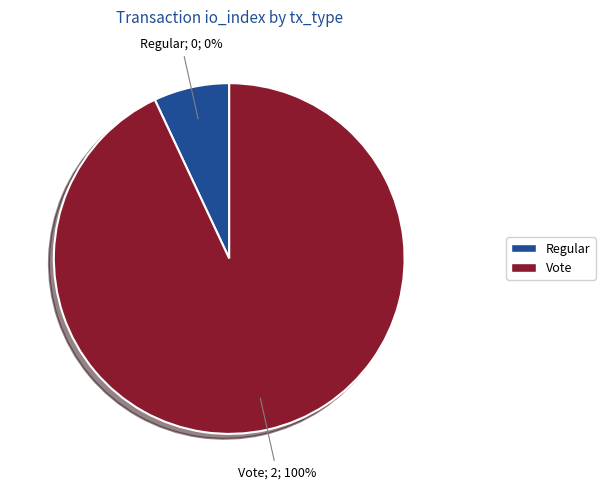

To the nearest percent, what is the average slice percentage?

50%